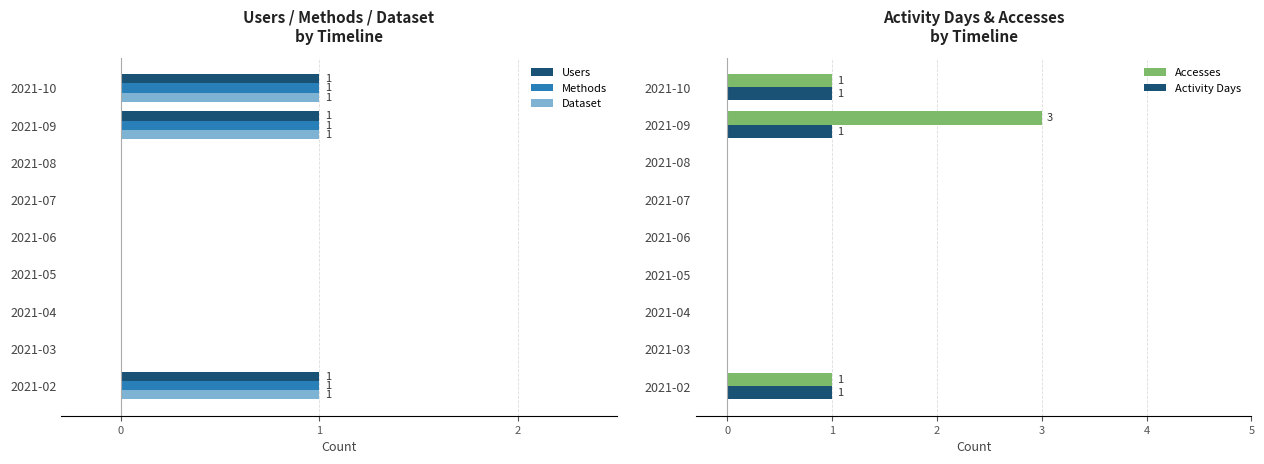

Count the Users values in the range 0 to 1.

9